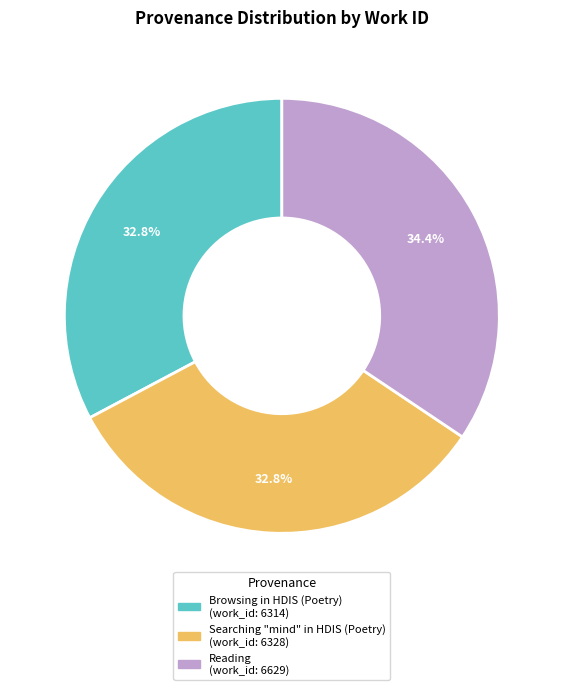

Combined, what portion of the pie is Browsing in HDIS (Poetry) and Reading?

67.2%